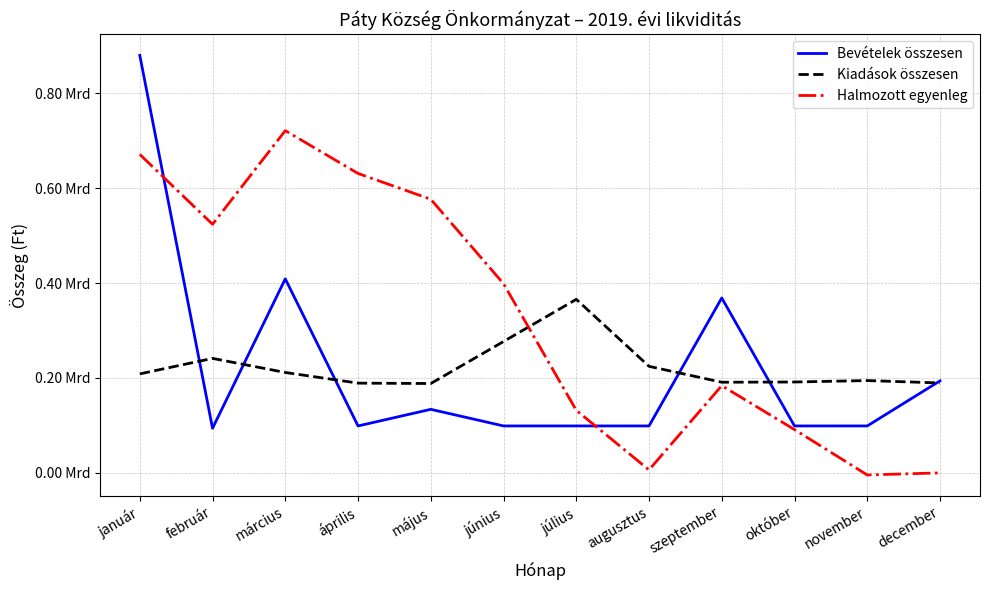

Between szeptember and október, which is larger?

szeptember